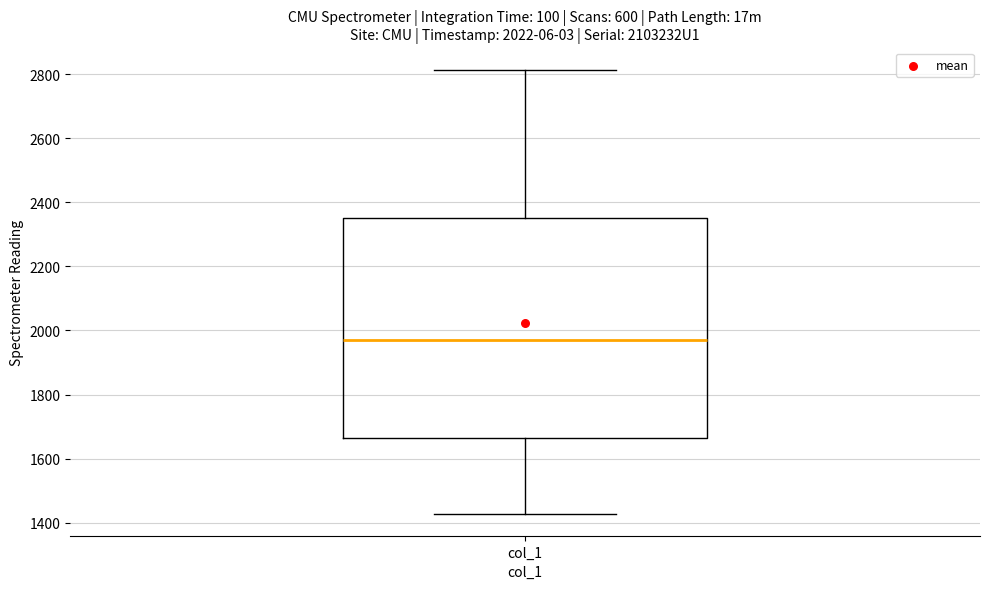

Where is the lower edge of the box for col_1 on the y-axis? The values are not printed on the chart, so give them approximately, as read against the axis.

1660